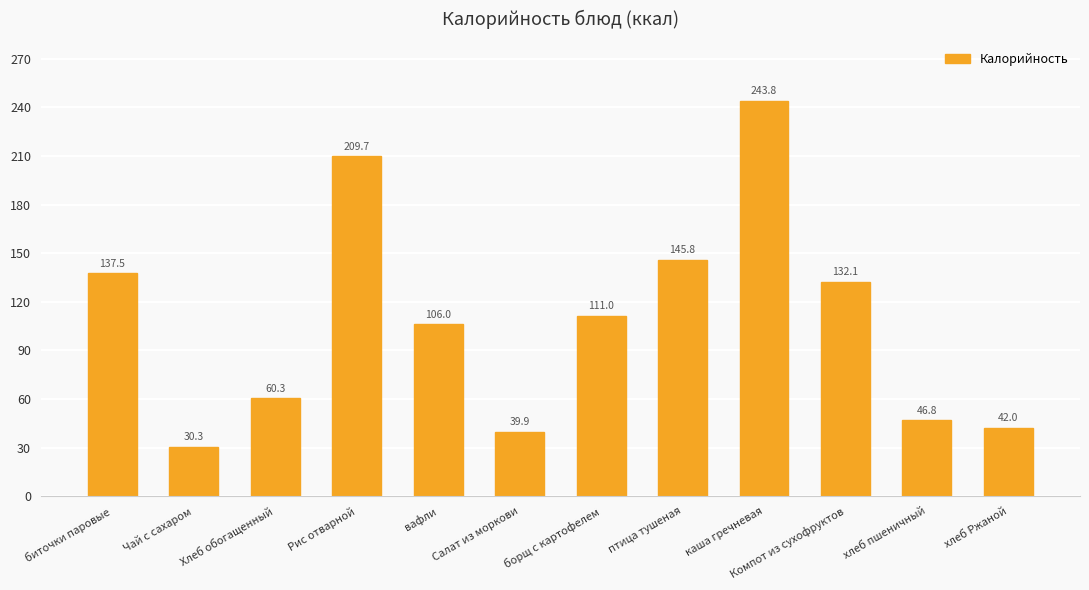

True or false: the data shows 19.8 at Салат из моркови.

False